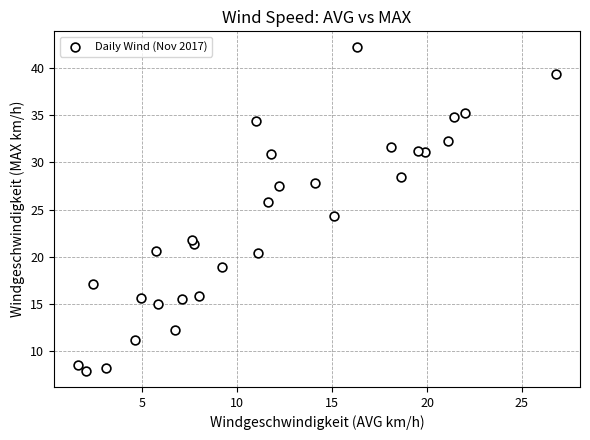

What is the range of X values (max minus min)?

25.2